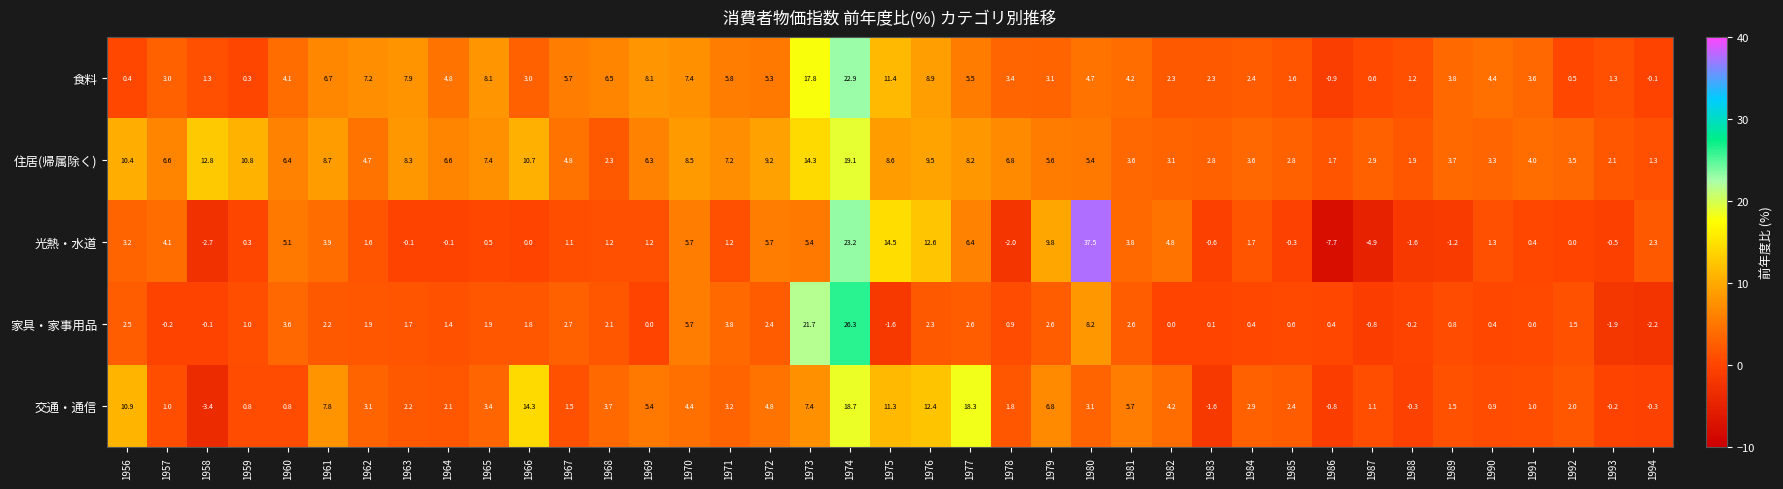

Which series has the widest spread of values?

光熱・水道